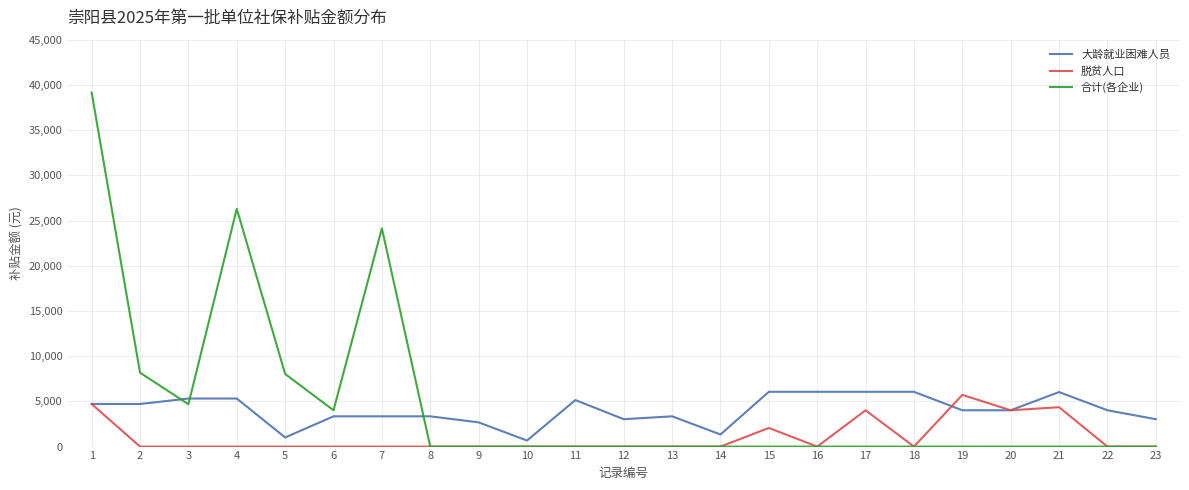

True or false: 合计(各企业) and 大龄就业困难人员 intersect in this chart.

True